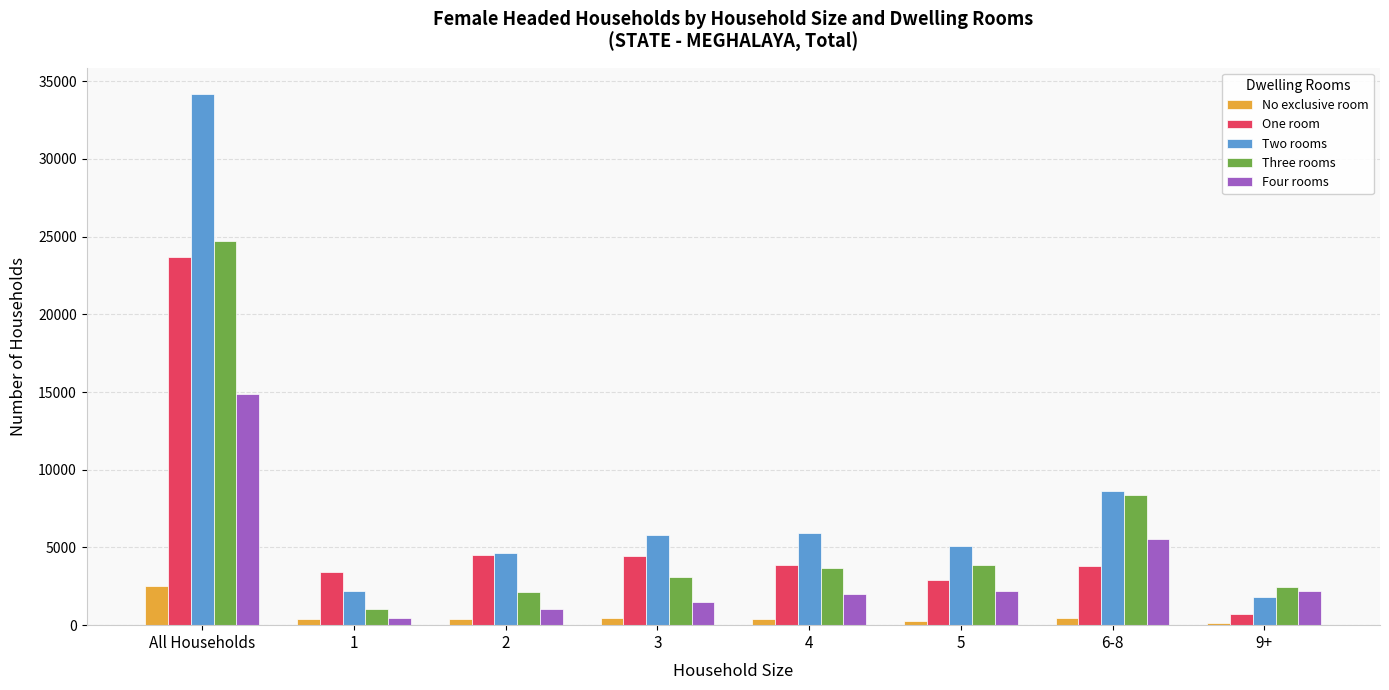

What is the difference between the Two rooms values at 6-8 and 4?

2670